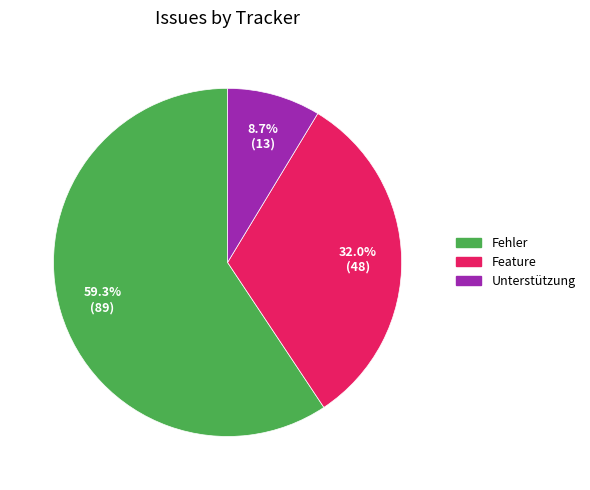

Is it true that Feature is 41% of the pie?

False